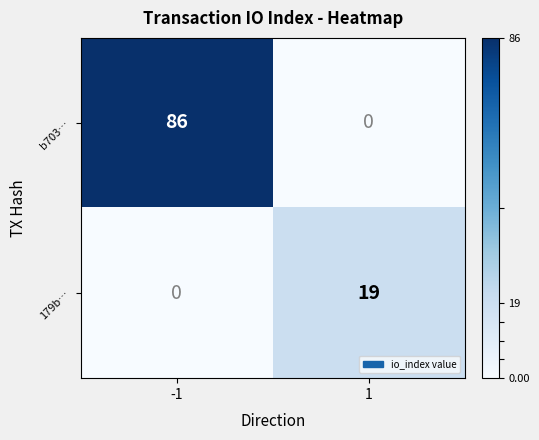

Reading left to right, what are all the values shown in this chart?

b703…: 86	0
179b…: 0	19